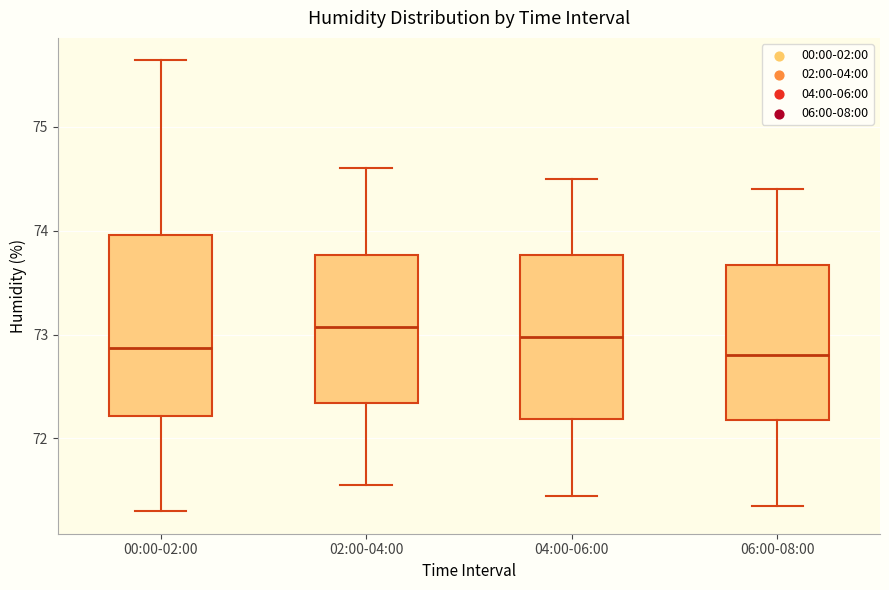

Which box is the tallest, from its lower edge to its upper edge?

00:00-02:00